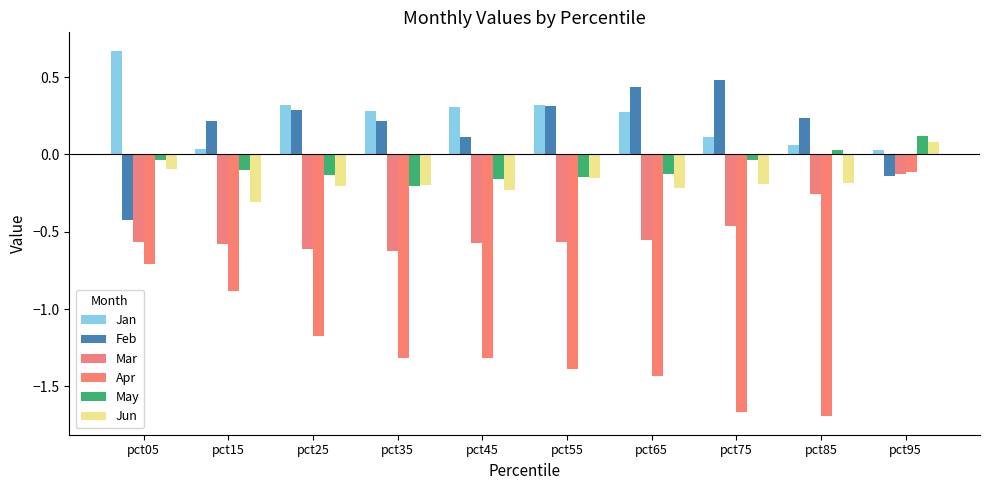

Which label corresponds to the largest value in the chart?

pct05